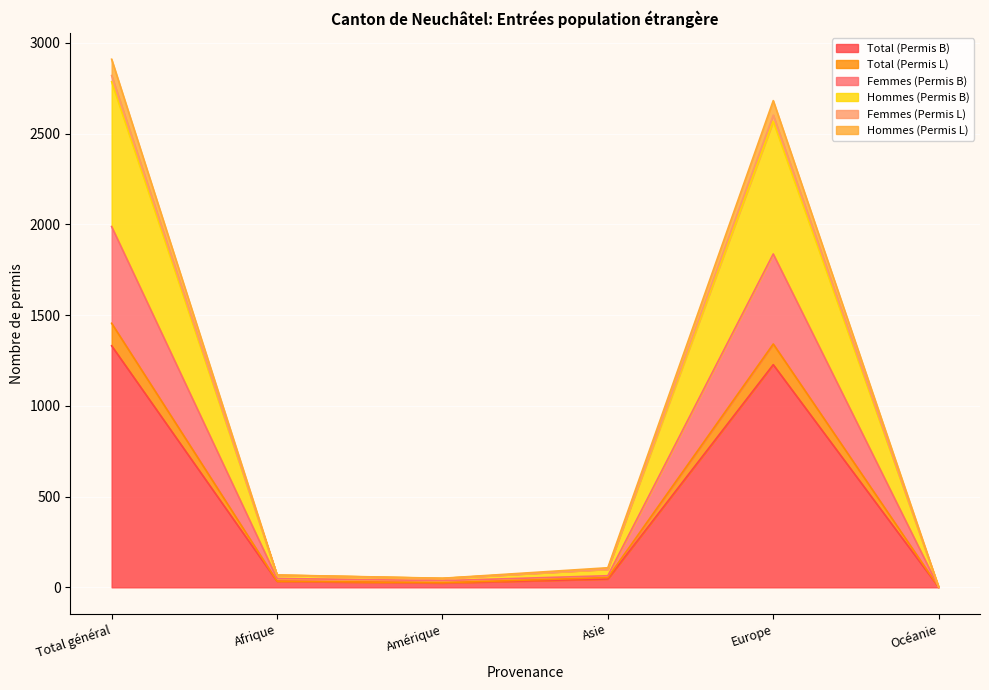

What is the maximum value for Total (Permis B)?

1331